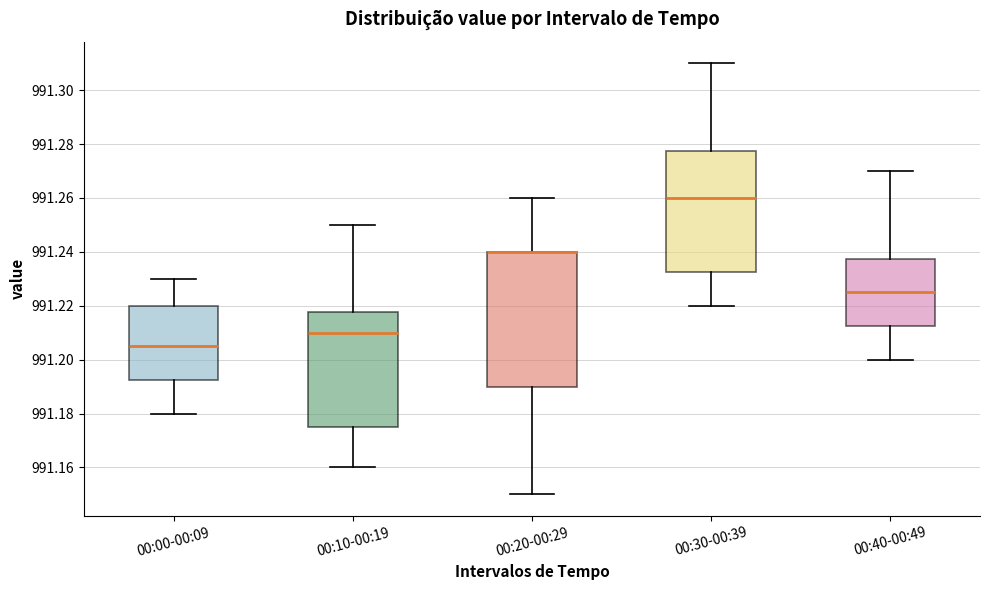

Comparing the boxes themselves (not the whiskers), which one is the tallest?

00:20-00:29